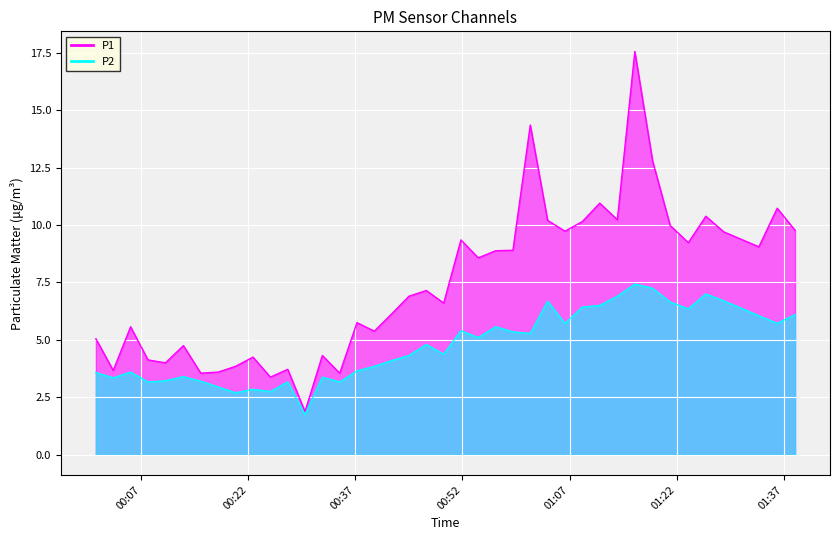

At how many categories does at least one series exceed 6?

23